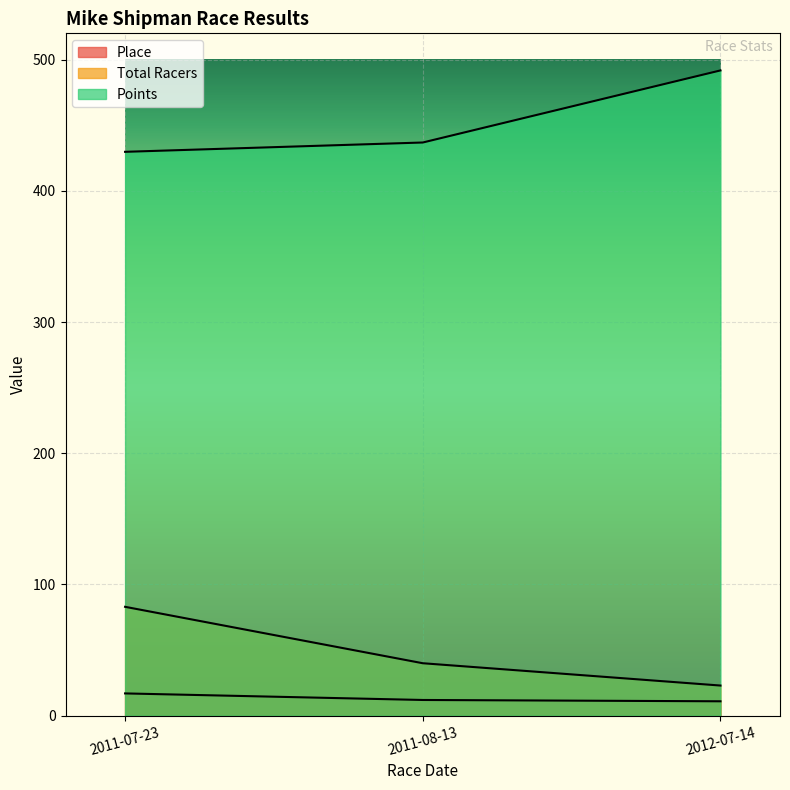

Rank the series by their maximum value, from lowest to highest.

Place, Total Racers, Points